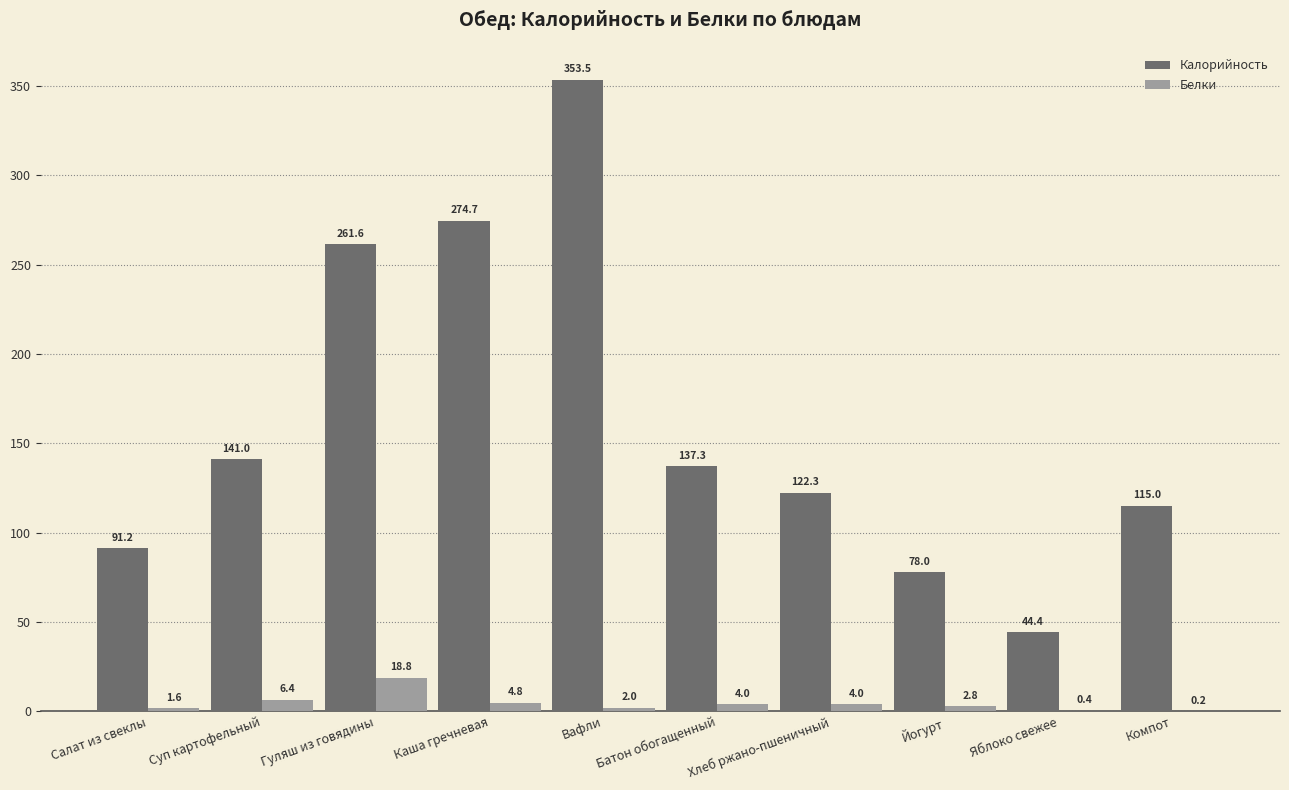

The Белки series shows 30.5 at Гуляш из говядины. True or false?

False